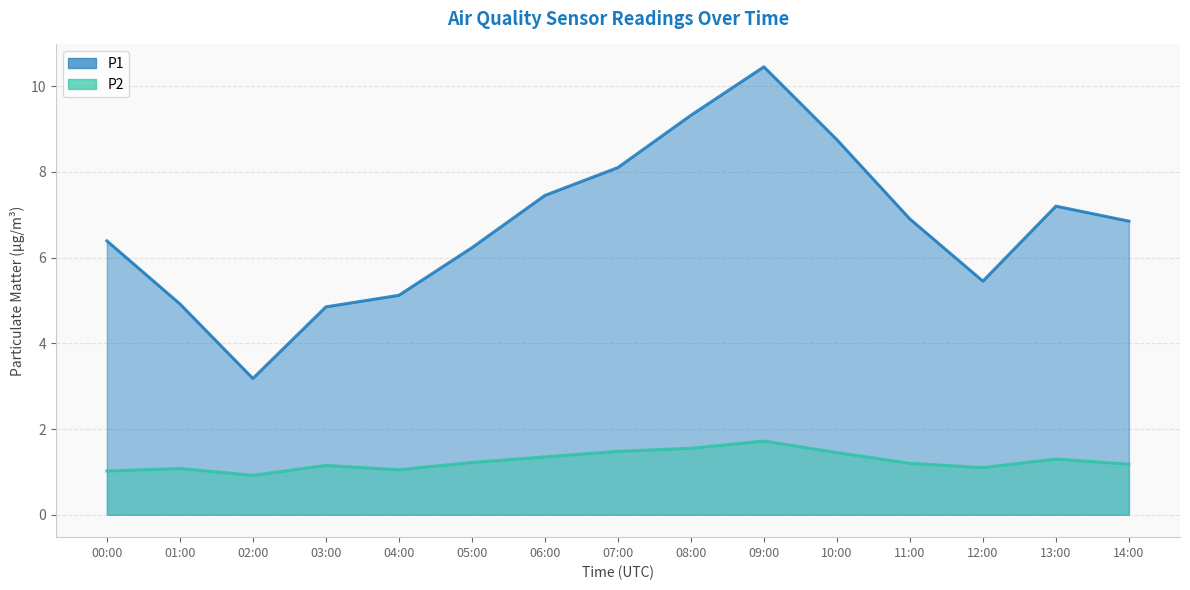

Which series has the widest spread of values?

P1